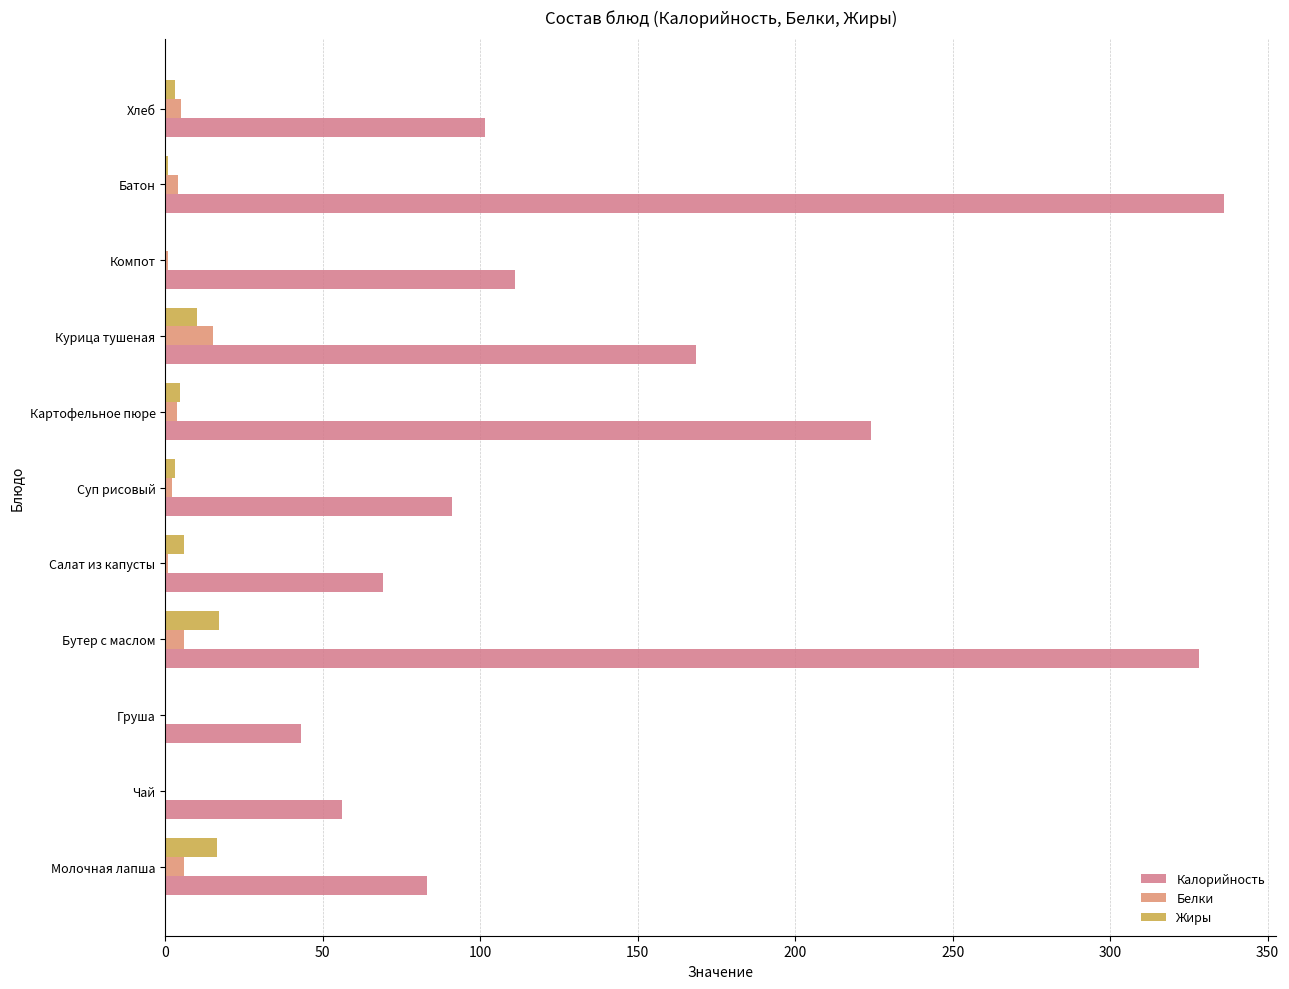

How many values in the Калорийность series exceed 101?

6